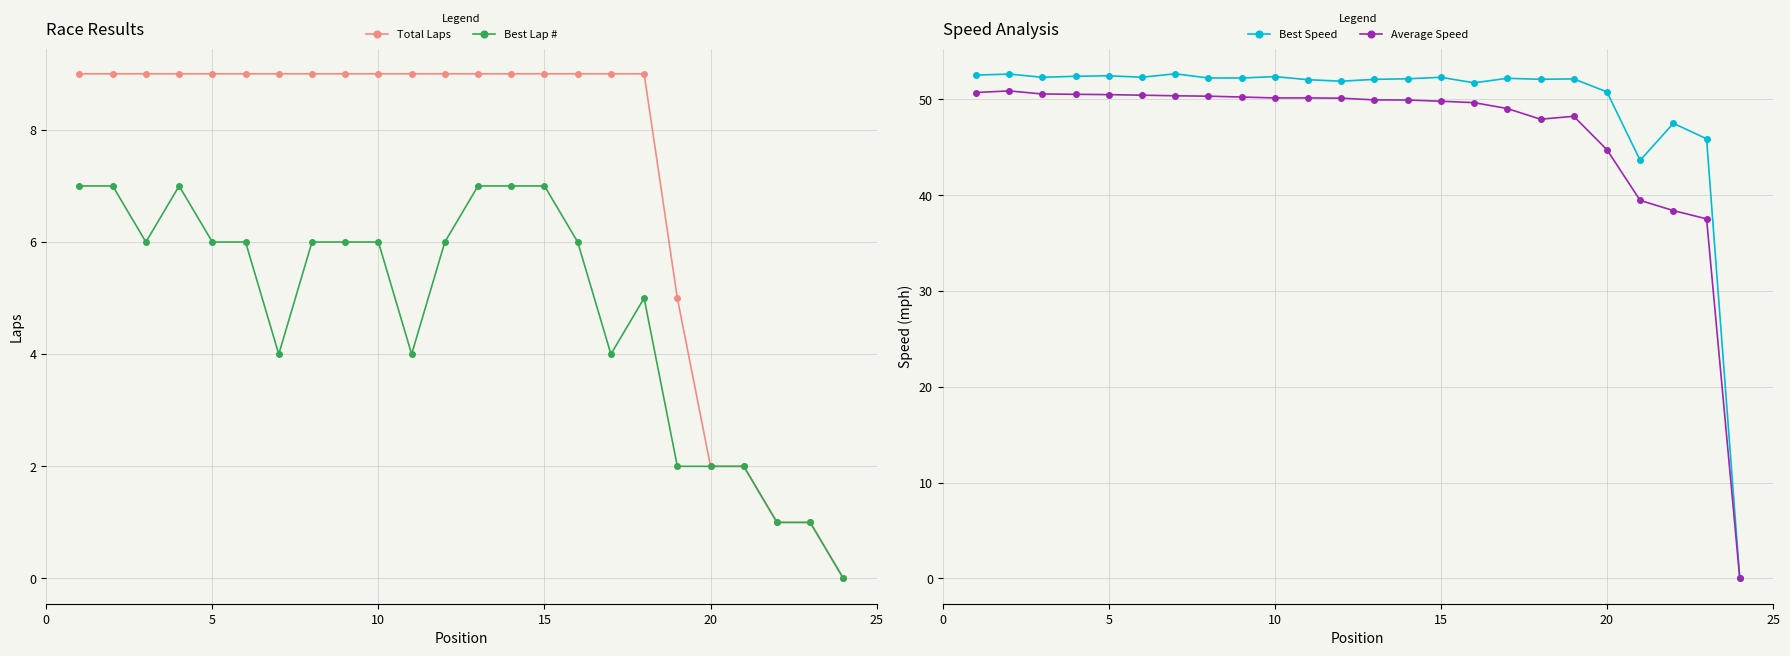

The value of Total Laps at 10 is 5. True or false?

False